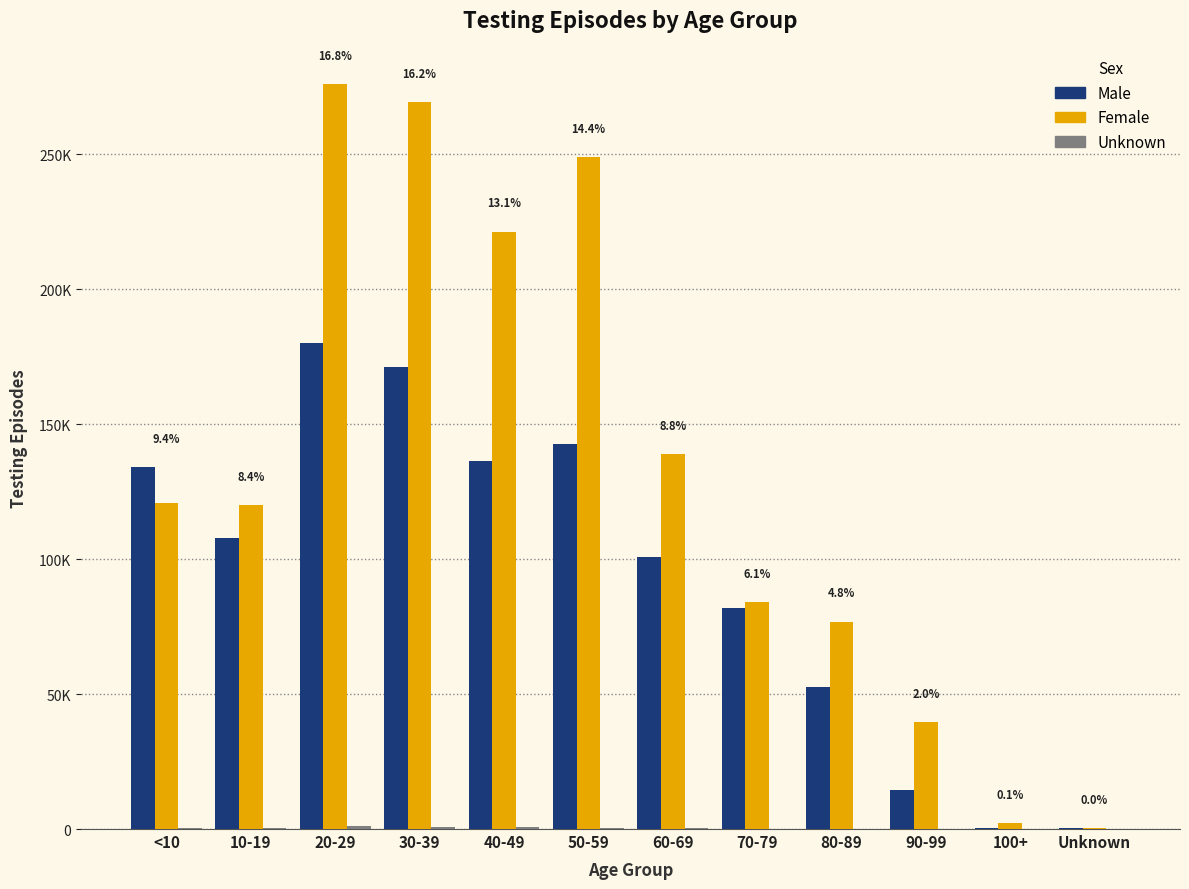

Are the bars horizontal?

No